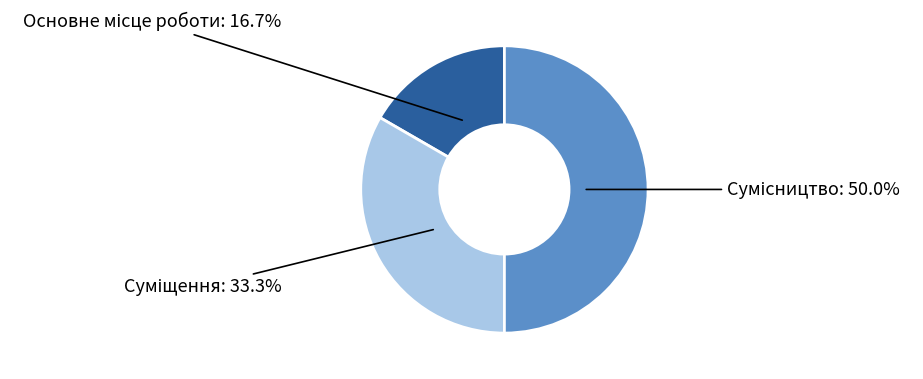

To the nearest percent, what is the combined percentage of Основне місце роботи and Сумісництво?

67%